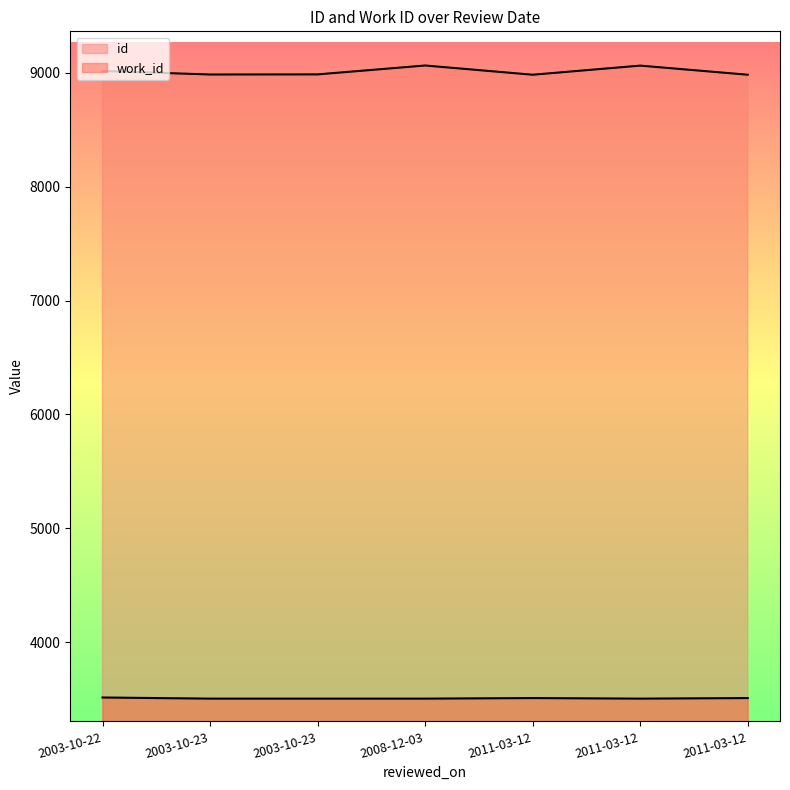

At how many categories does at least one series exceed 8637?

7